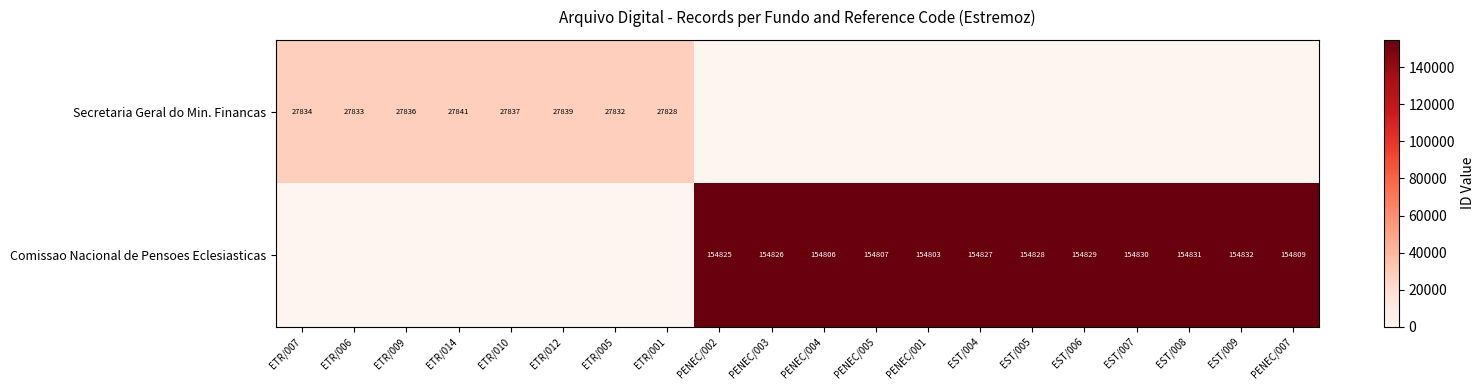

The Comissao Nacional de Pensoes Eclesiasticas series shows 154832 at EST/009. True or false?

True